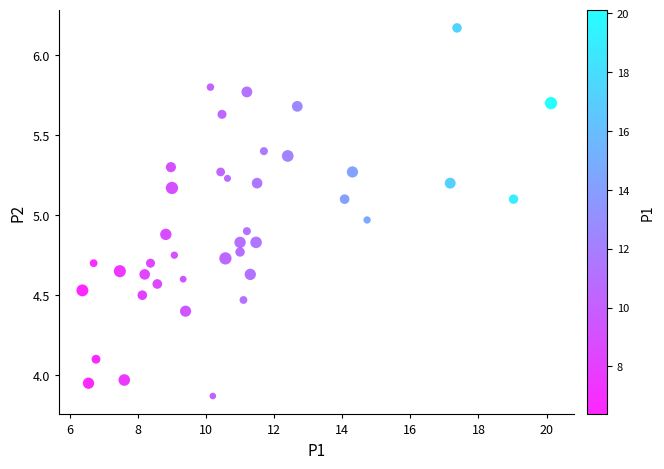

What is the range of X values (max minus min)?

13.8